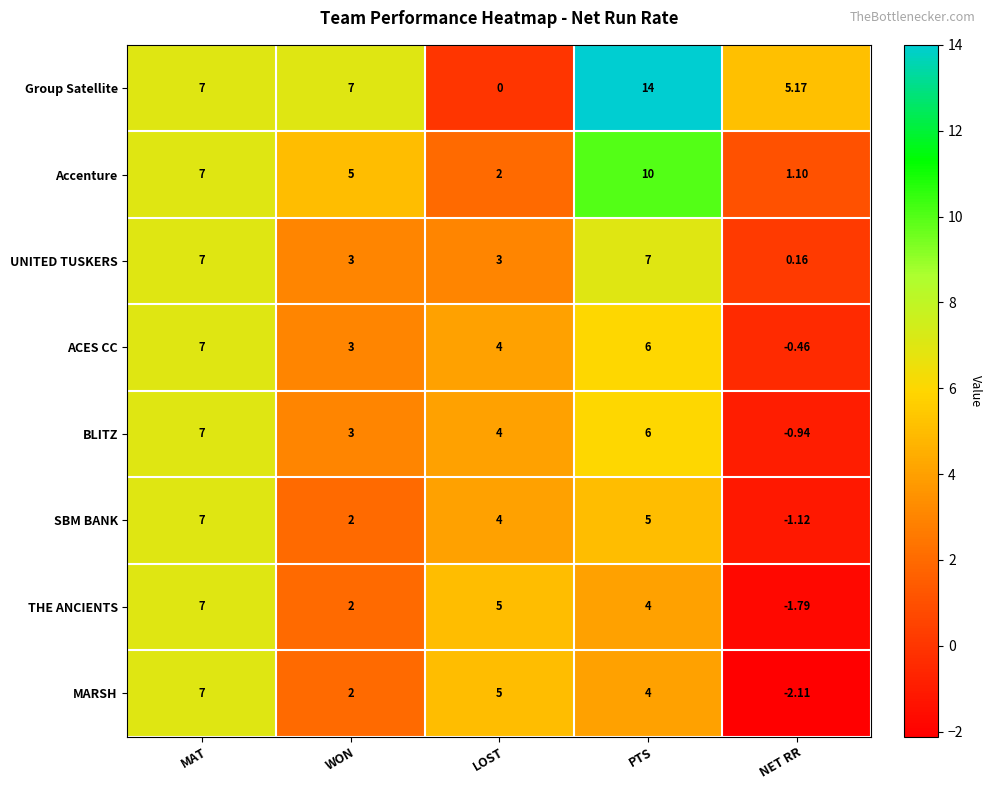

Where does the ACES CC series first go above 4?

MAT